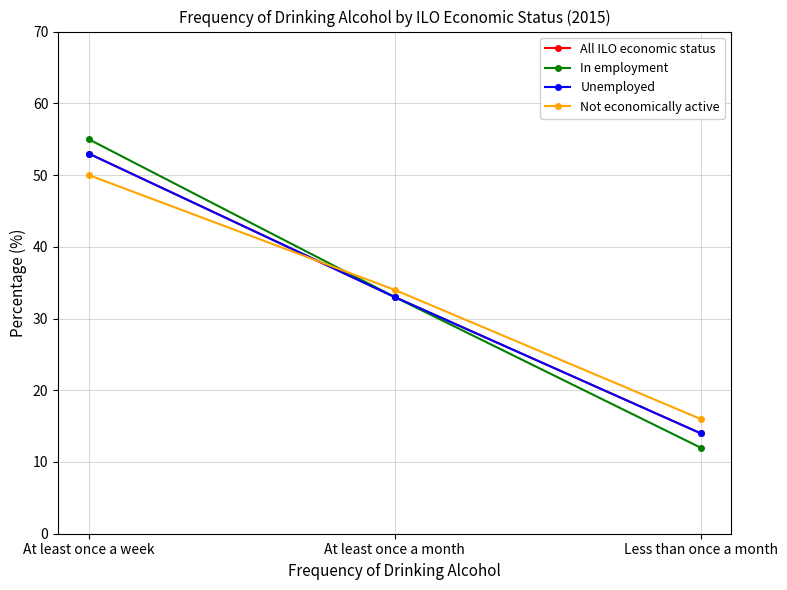

What is the value of the Unemployed point at the 1st from the left?

53